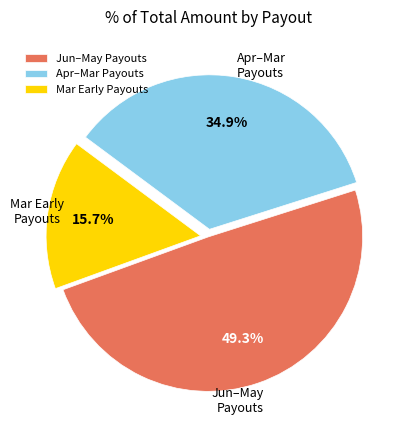

Which has a higher value, Jun–May Payouts or Apr–Mar Payouts?

Jun–May Payouts